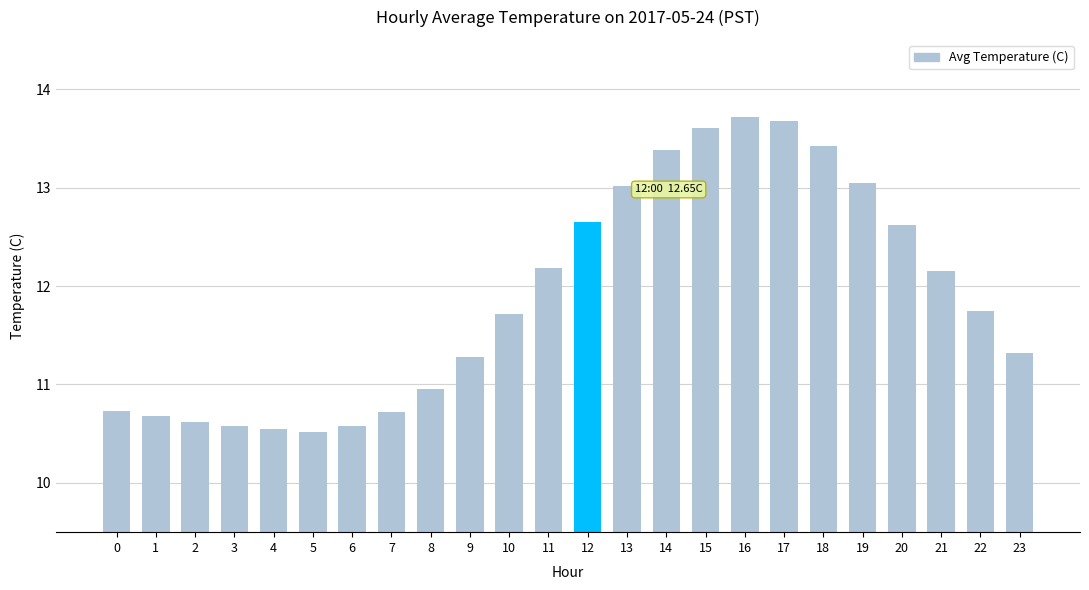

Does the chart contain any negative values?

No